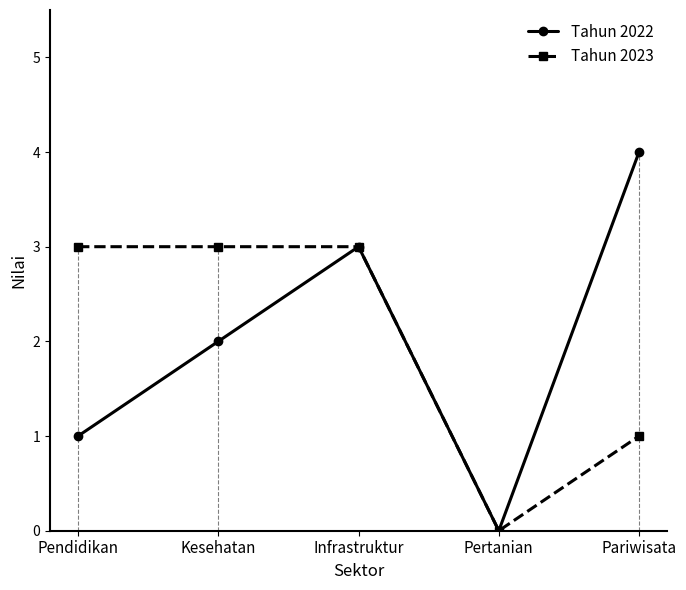

What is the total value across all series at Kesehatan?

5